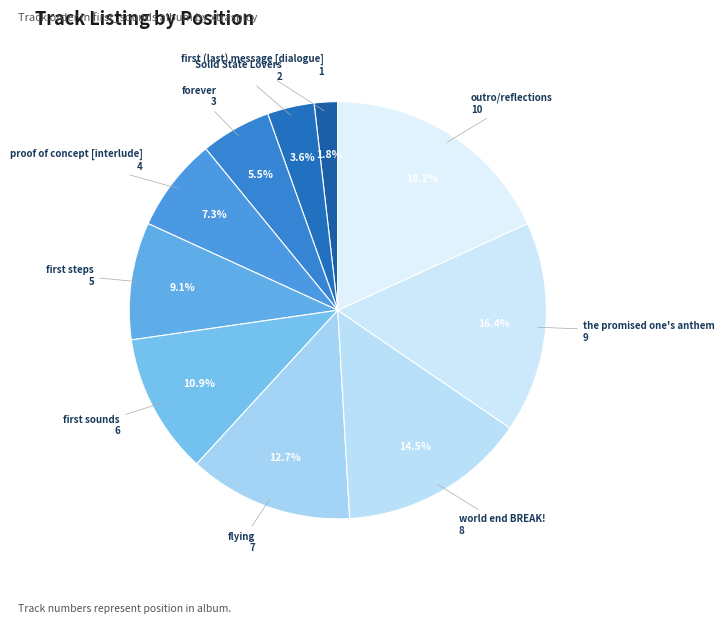

Which has a higher value, forever or world end BREAK!?

world end BREAK!